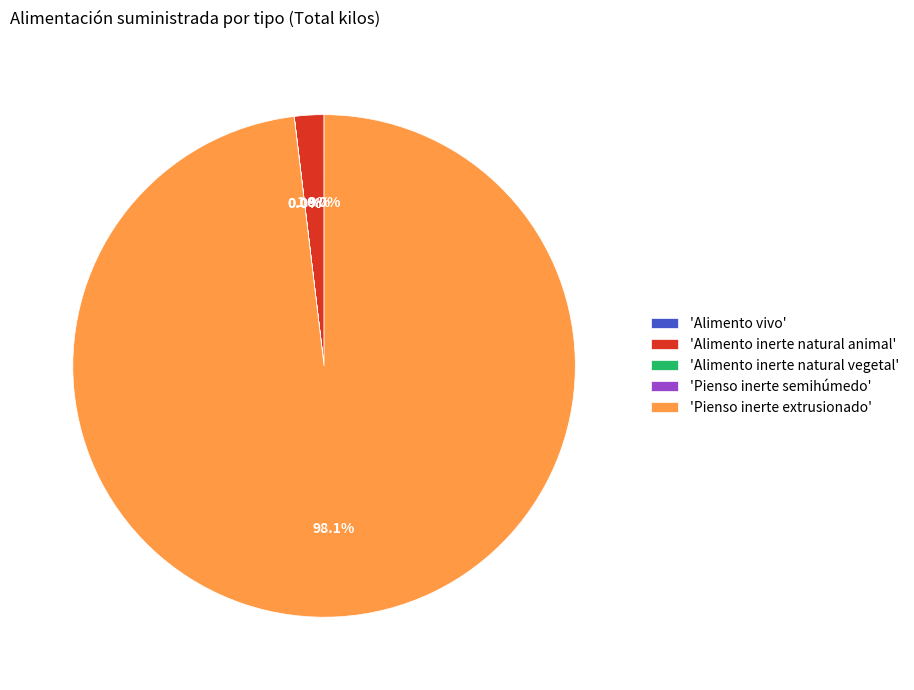

Which slice is the largest?

'Pienso inerte extrusionado'